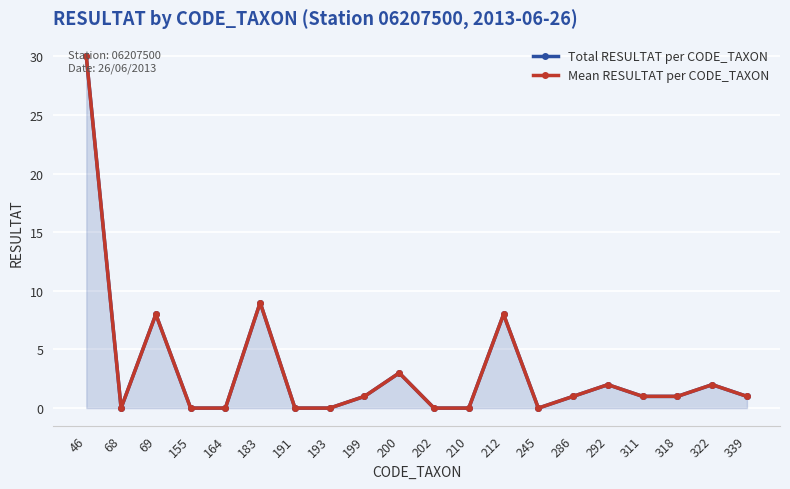

The value of Total RESULTAT per CODE_TAXON at 322 is 0. True or false?

False